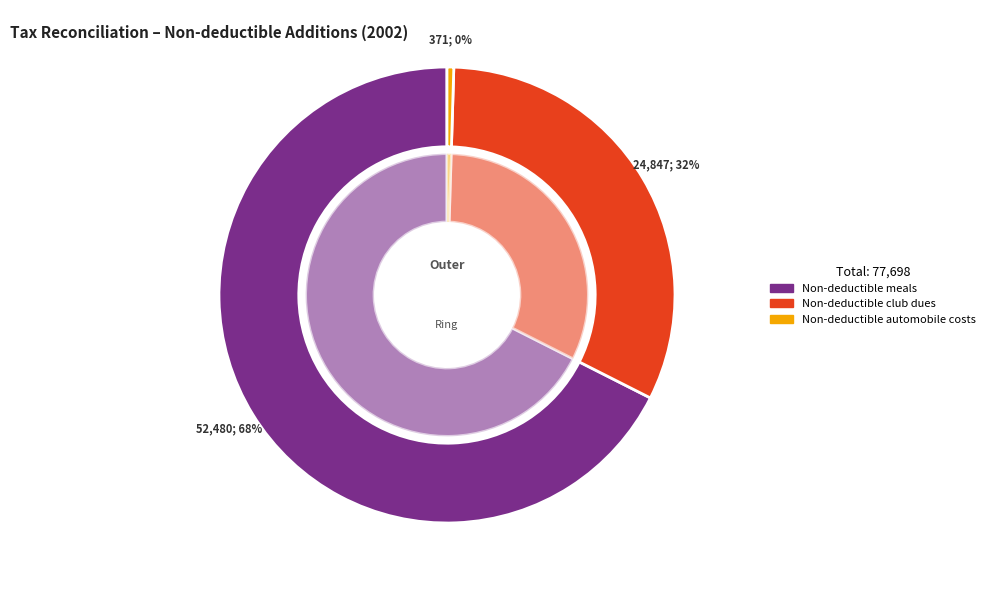

Does Non-deductible meals account for over 50% of the chart?

Yes